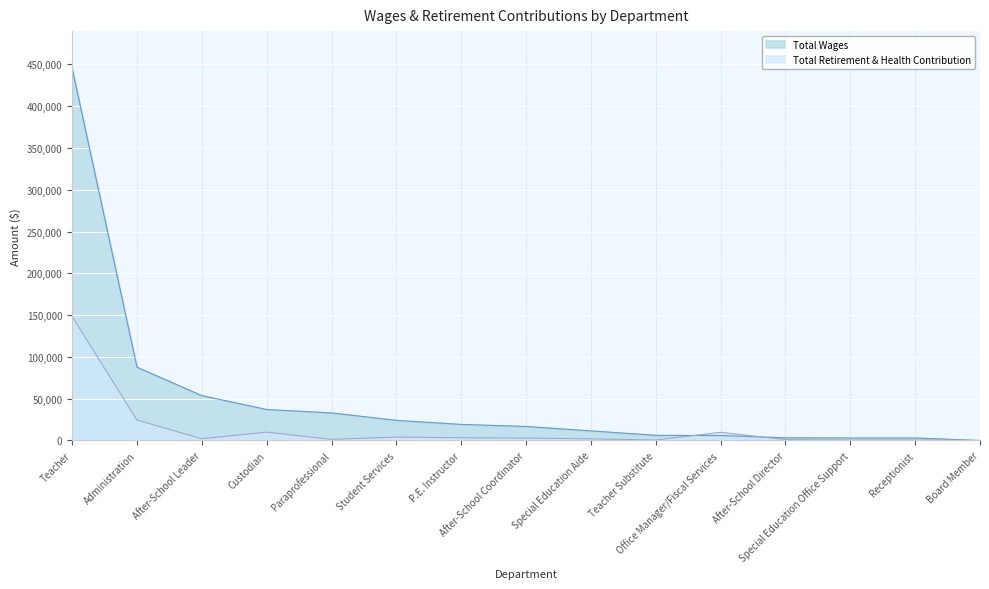

What is the total value across all series at Teacher Substitute?

6708